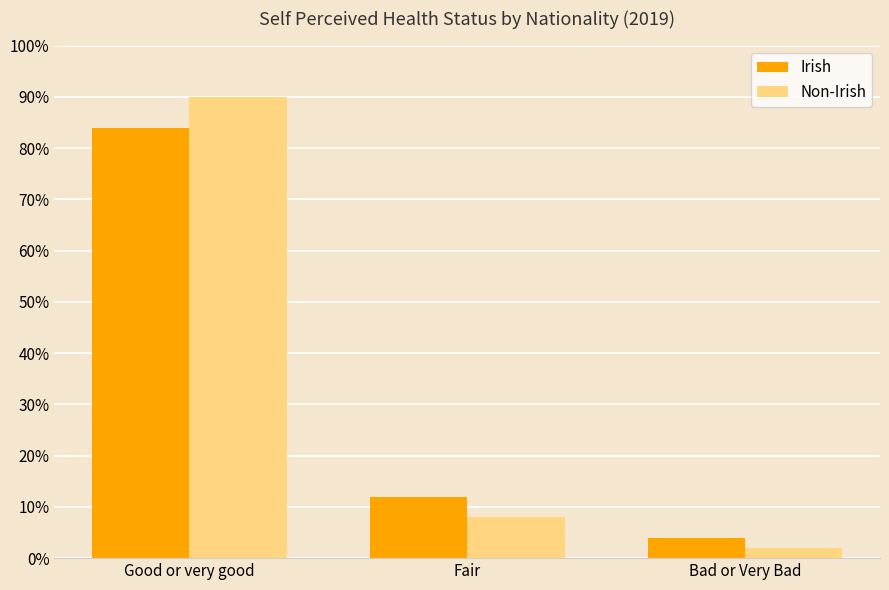

Which label corresponds to the smallest value in the chart?

Bad or Very Bad